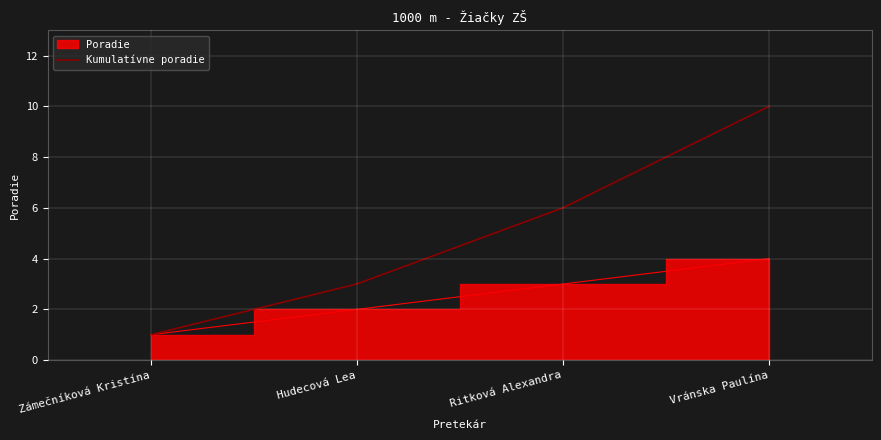

Is it true that the value at Vránska Paulína is 10?

True